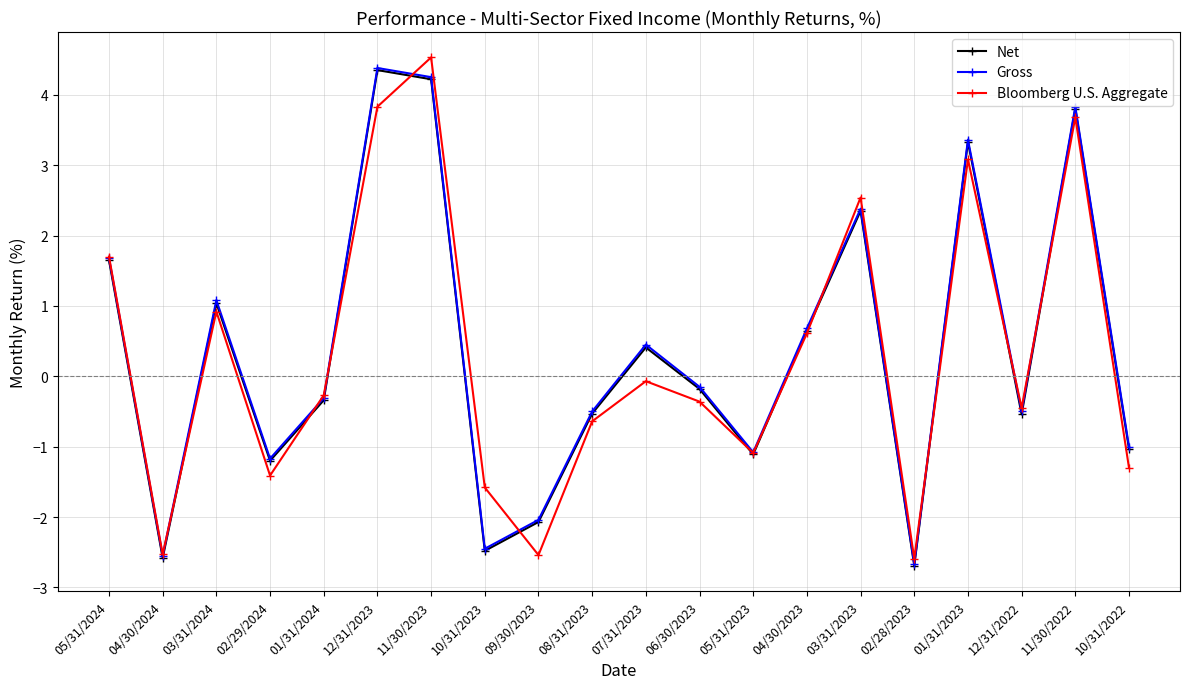

Is the value of Bloomberg U.S. Aggregate at 01/31/2023 greater than the value of Net at 11/30/2022?

No